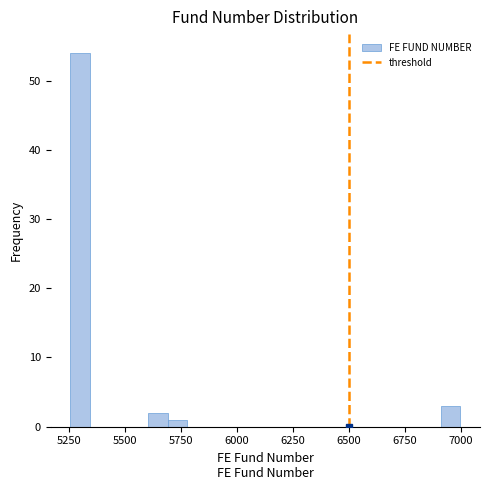

Around what value on the x-axis is the tallest bar? Give the approximate position of its centre, as read against the axis.

5300